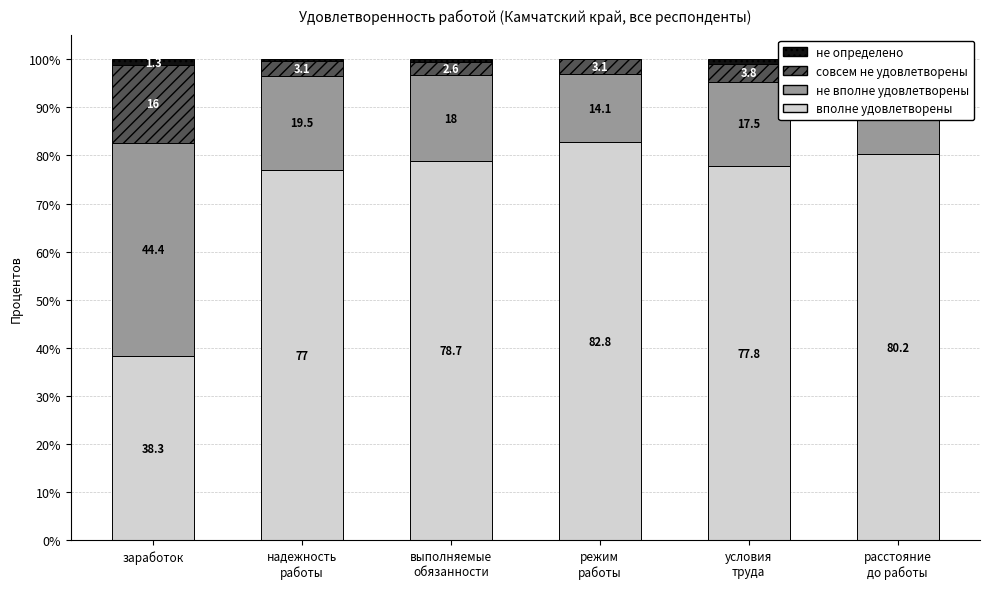

True or false: не определено has a value of 1.2 at условия
труда.

False